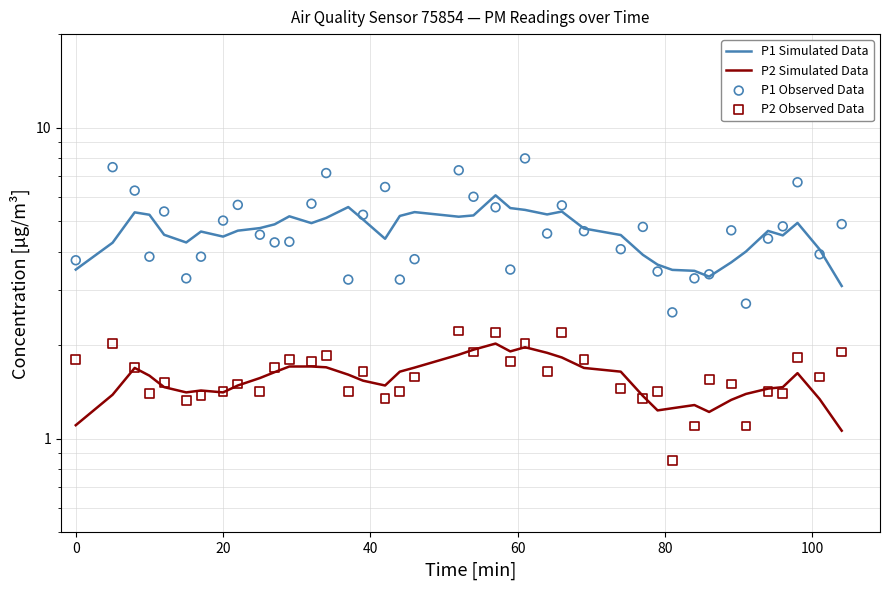

Which series has the largest total across all categories?

P1 Observed Data